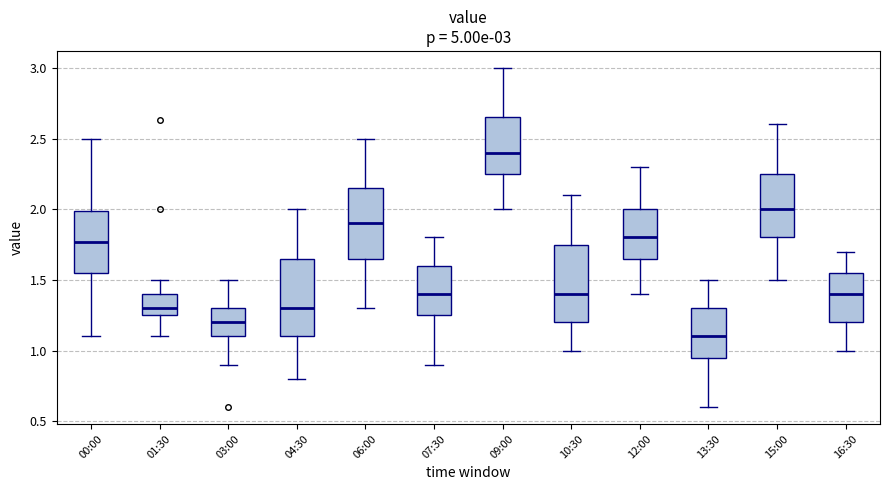

Which box has the lowest median line?

13:30